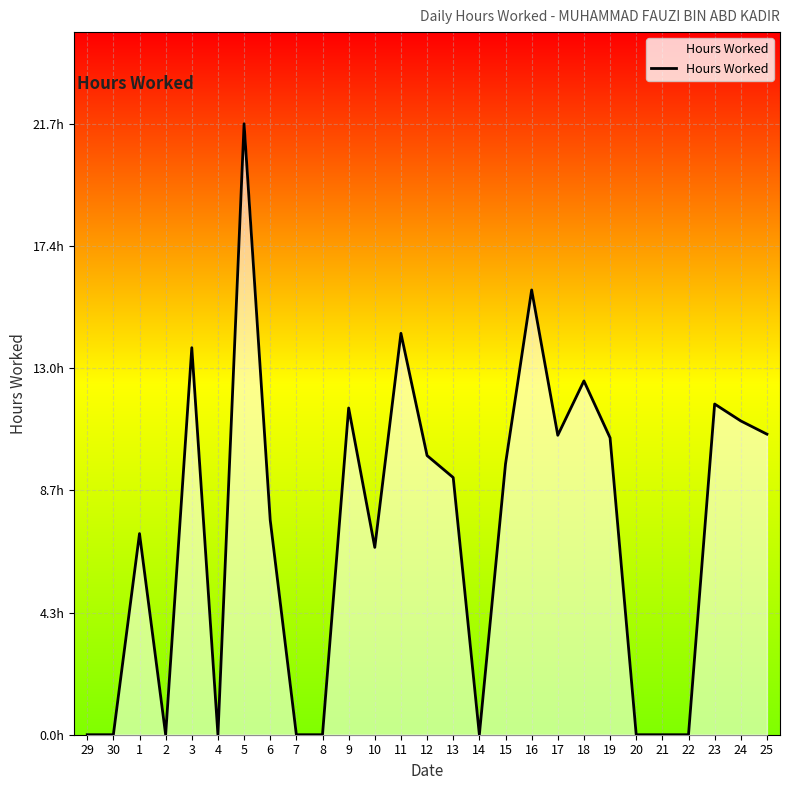

Does the chart display data point markers on the line(s)?

No